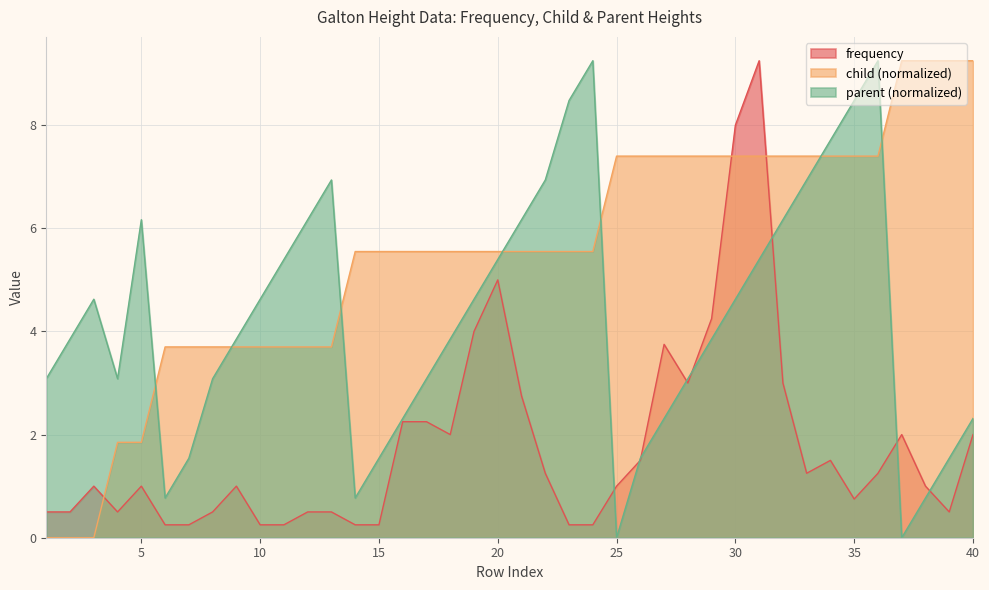

What is the difference between the highest and lowest values at 22?

5.7